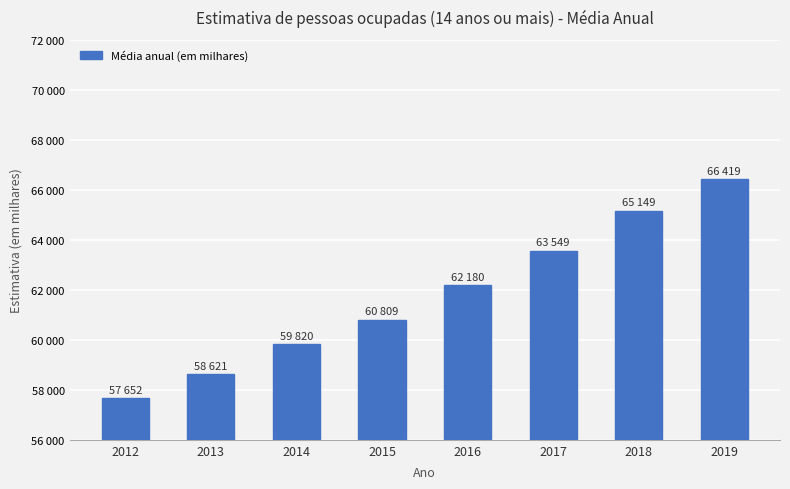

What is the change in value from 2014 to 2016?

+2359.2